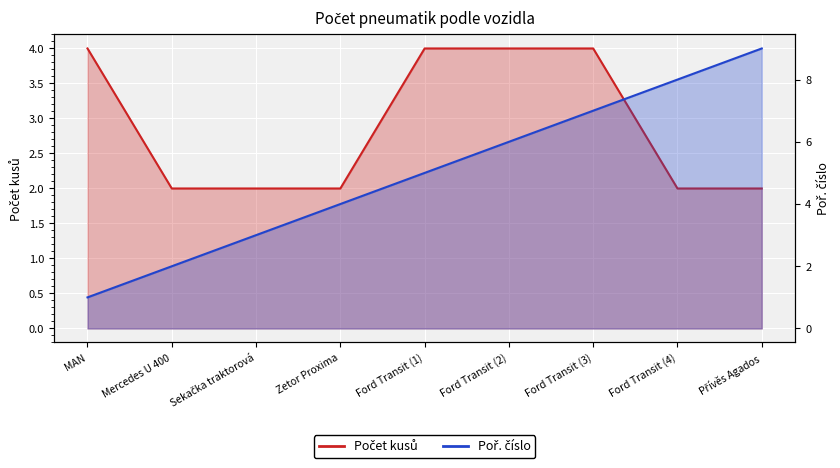

Where is Počet kusů nearest to the value 3?

MAN